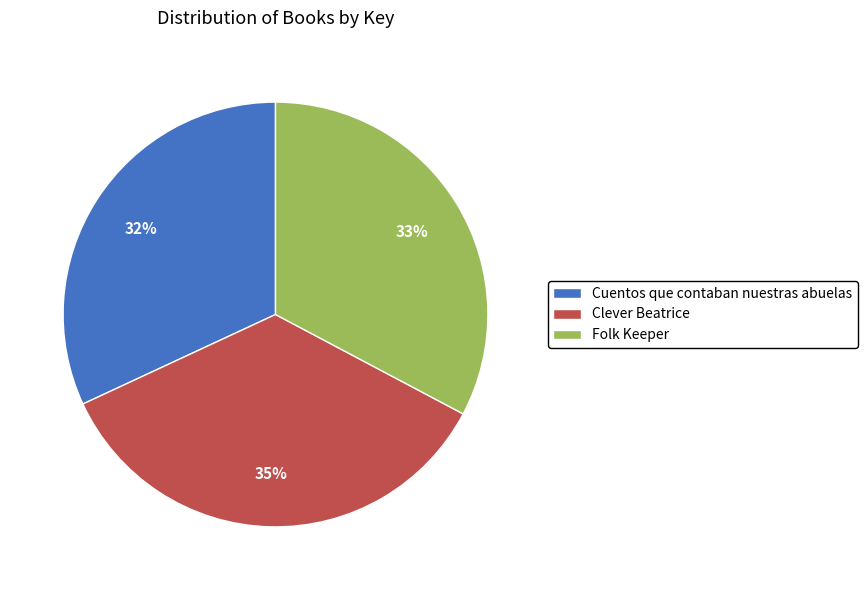

To the nearest percent, what portion does Cuentos que contaban nuestras abuelas represent?

32%